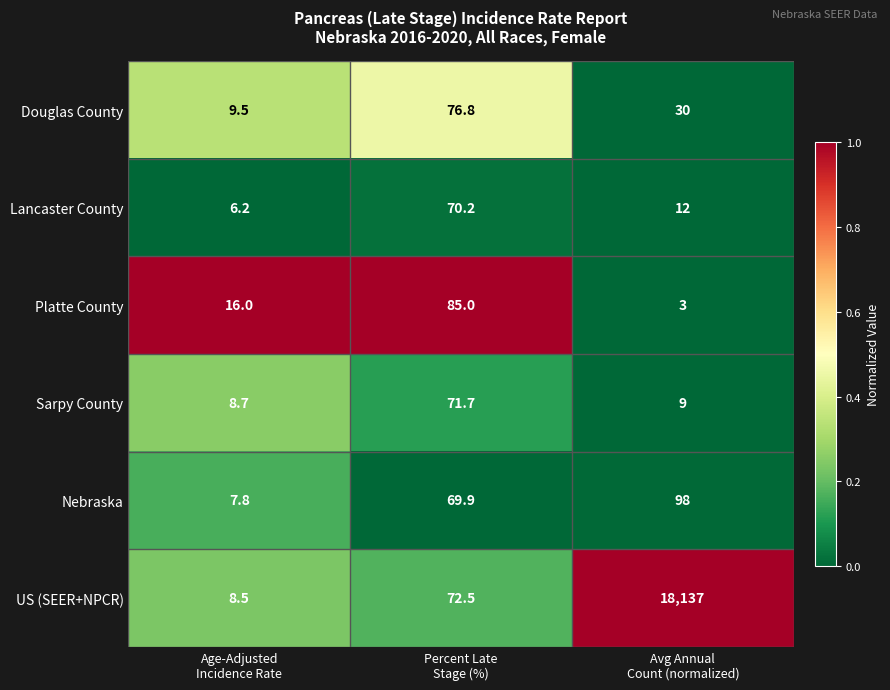

How many series are shown in this chart?

6